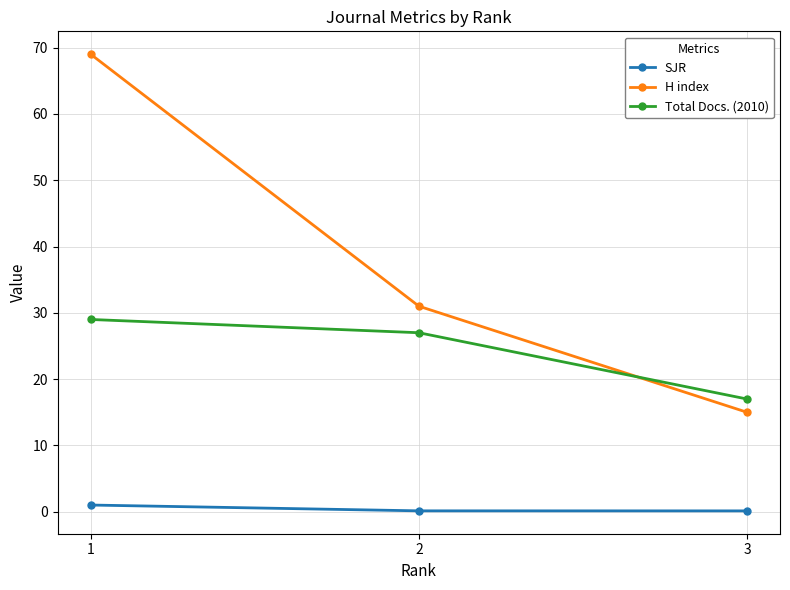

Which series changed the most between 1 and 3?

H index